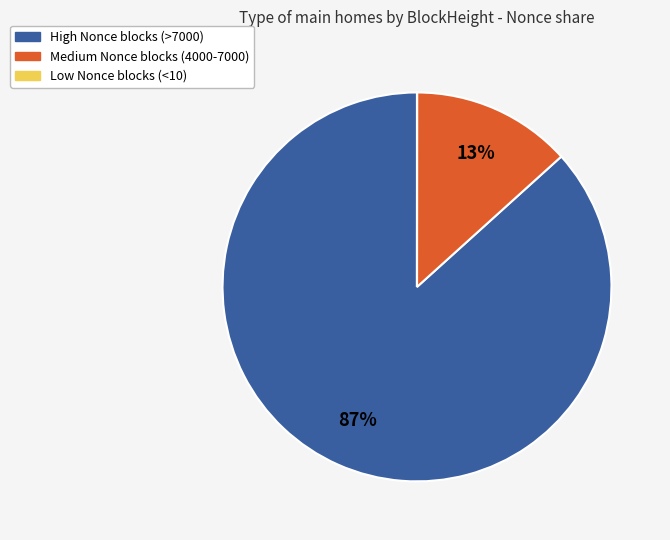

To the nearest percent, what is the difference between the largest and smallest slice percentages?

87%